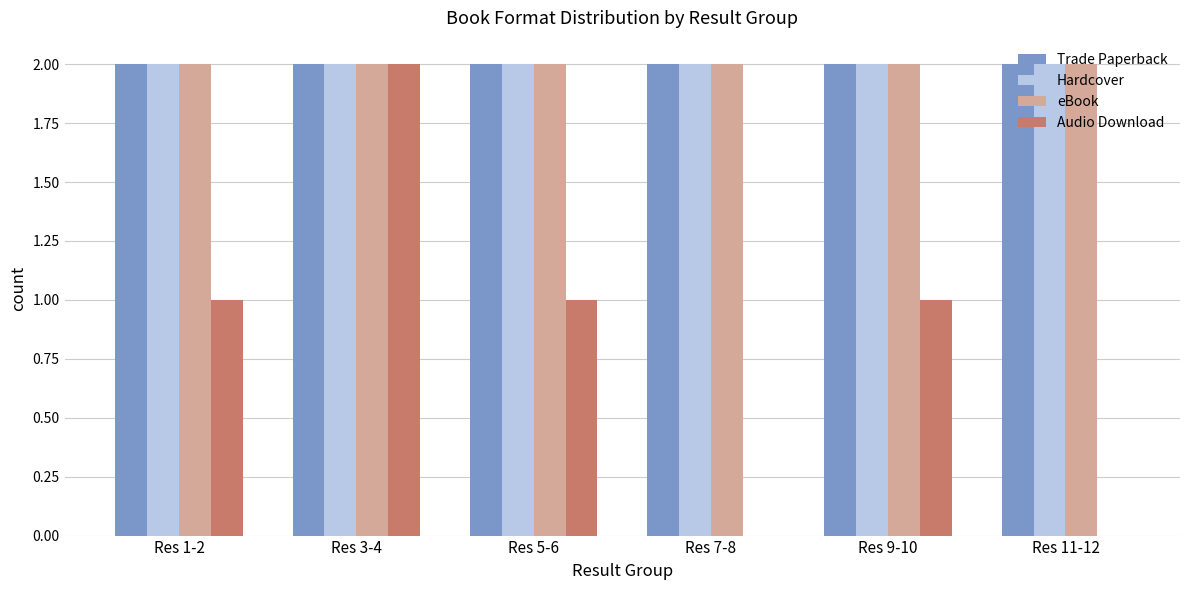

Between Res 3-4 and Res 5-6, which series saw the biggest shift?

Audio Download